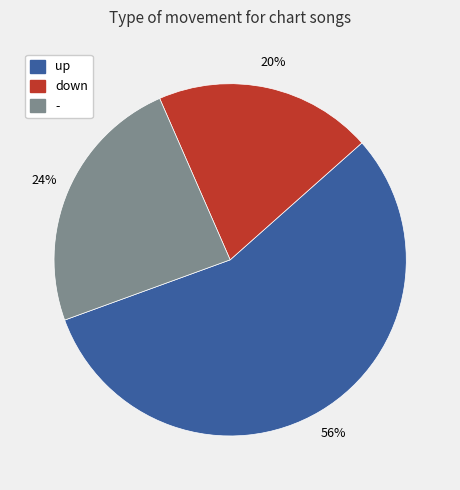

To the nearest percent, what is the combined percentage of - and up?

80%